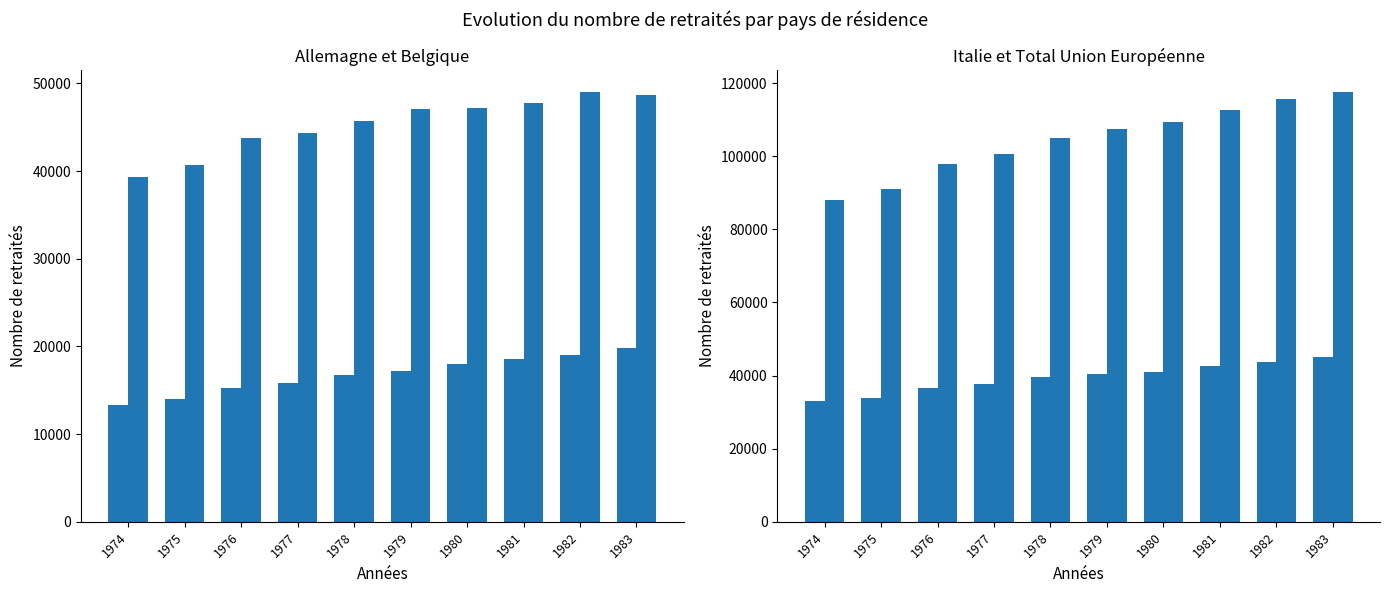

What are all the series names shown in the legend?

Allemagne, Belgique, Italie, Total UE